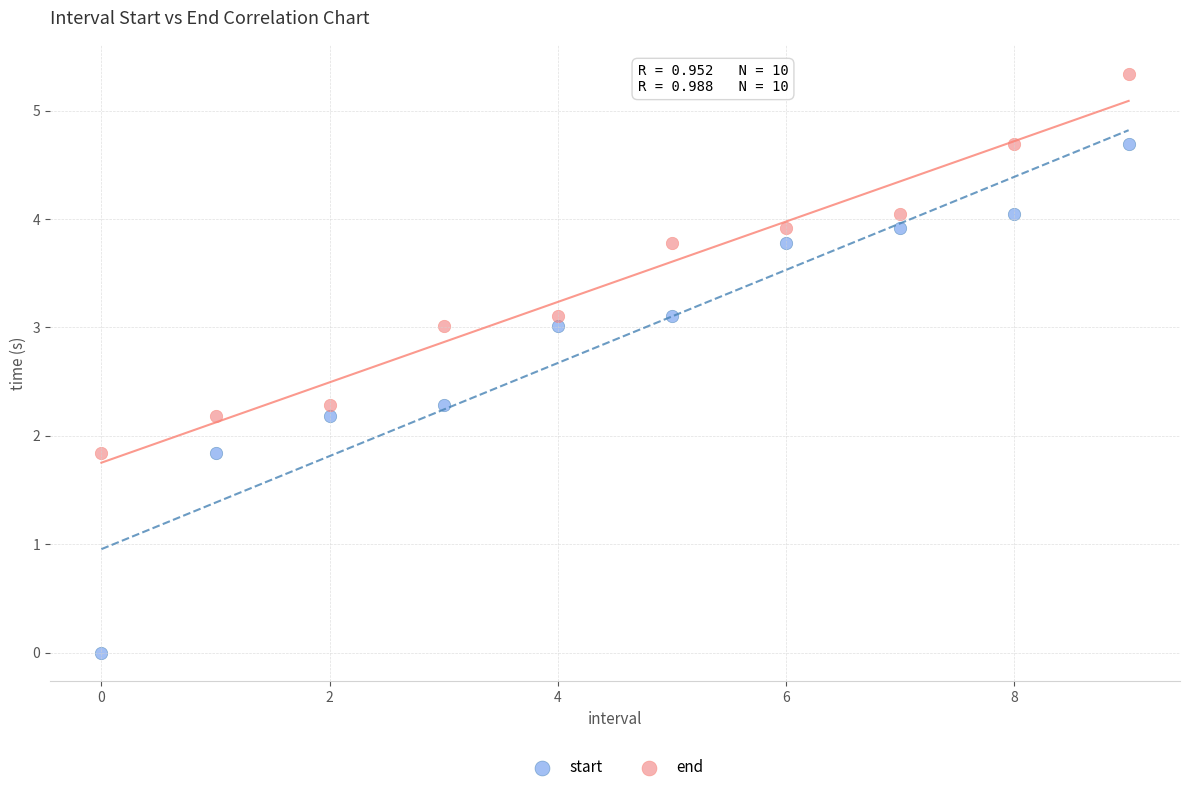

Which series has the largest Y range (max minus min)?

start